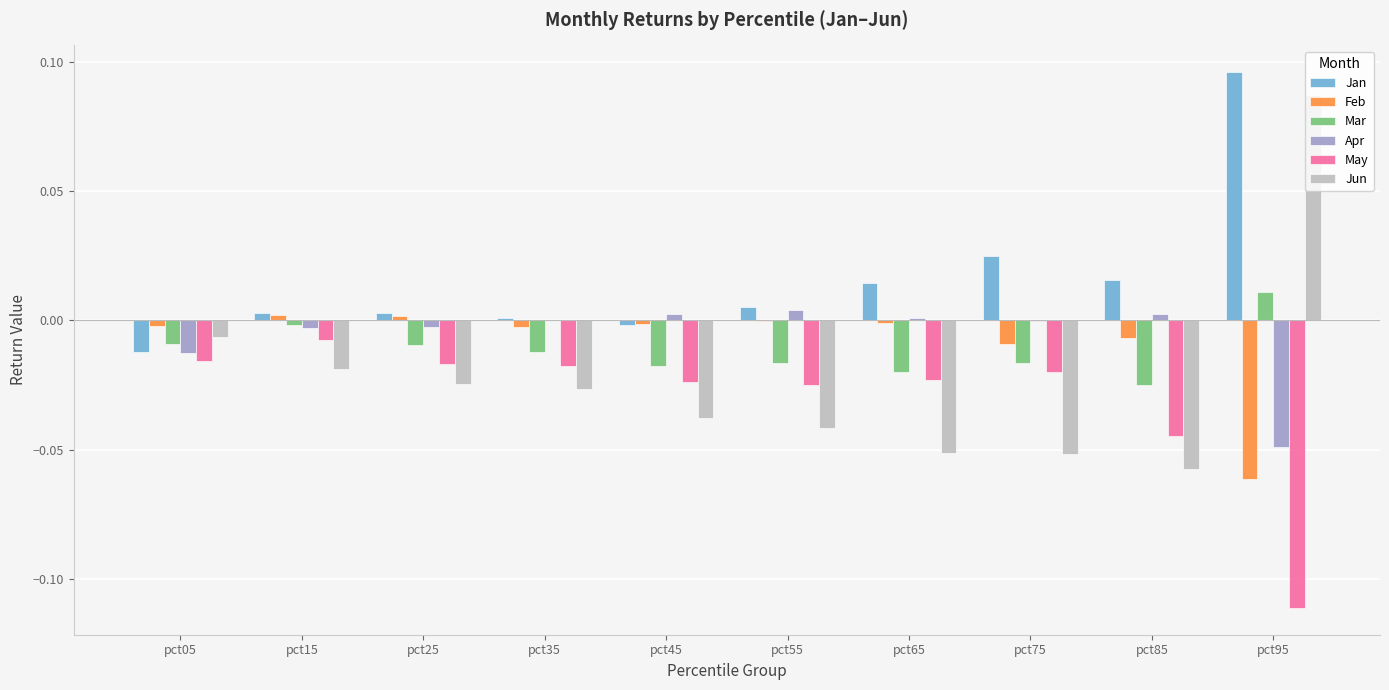

Count the number of data series in this chart.

6